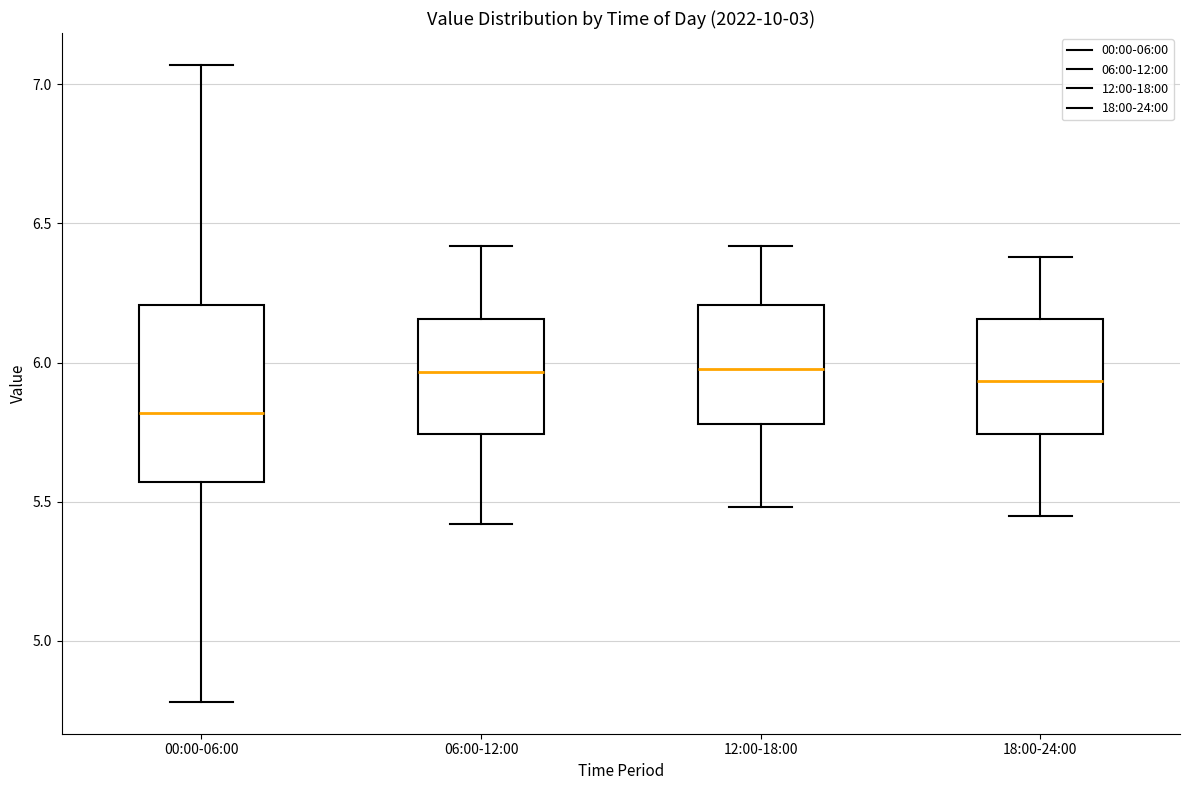

Where is the upper edge of the box for 18:00-24:00 on the y-axis? The values are not printed on the chart, so give them approximately, as read against the axis.

6.15